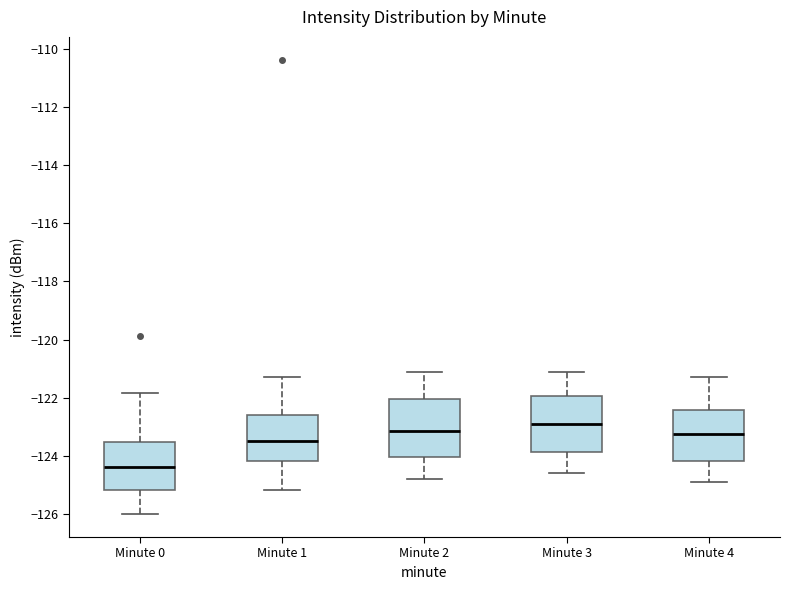

Where is the lower edge of the box for Minute 4 on the y-axis? The values are not printed on the chart, so give them approximately, as read against the axis.

-124.2